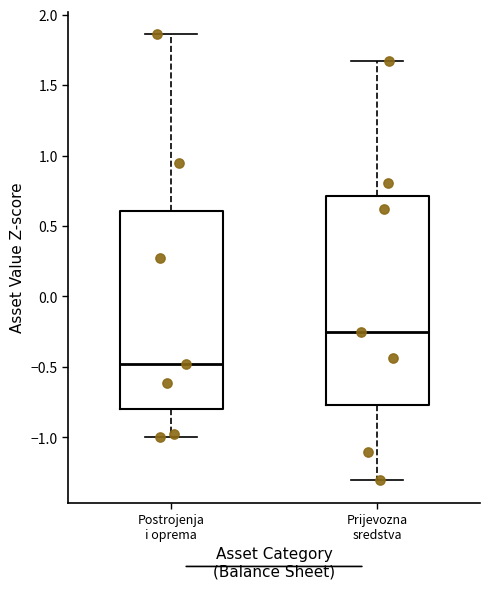

Reading left to right, transcribe this box plot: for each box, give where its median line is, the range the box spans, and where its two whiskers end, as read against the y-axis. The values are not printed on the chart, so give them approximately, as read against the axis.

Postrojenja i oprema: median -0.50, box -0.80 to 0.60, whiskers -1.00 to 1.85
Prijevozna sredstva: median -0.25, box -0.75 to 0.70, whiskers -1.30 to 1.65